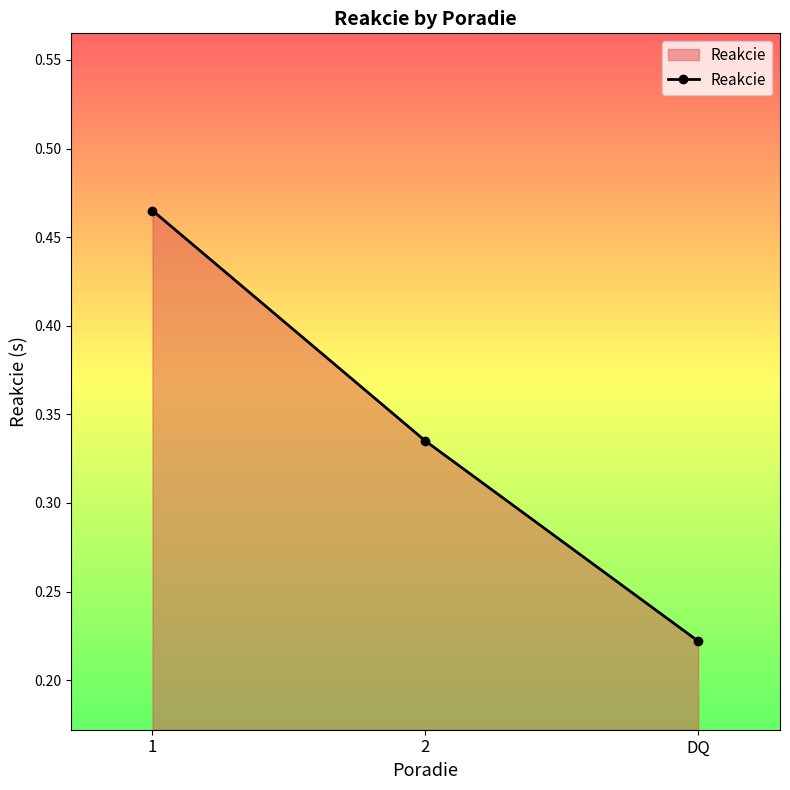

What position from the left is 2?

2